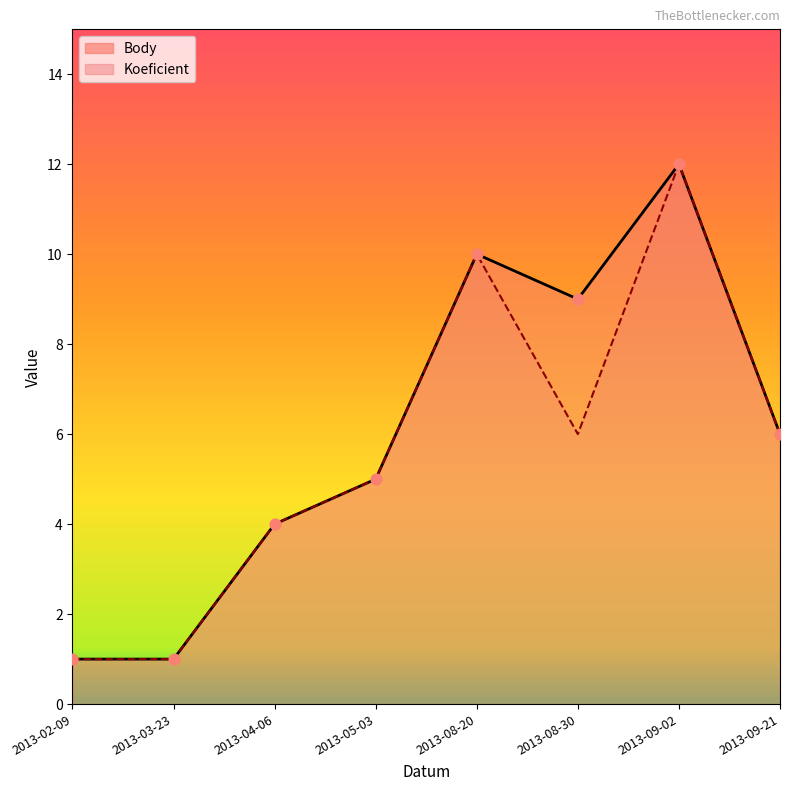

Which series reaches the minimum Y coordinate?

Body